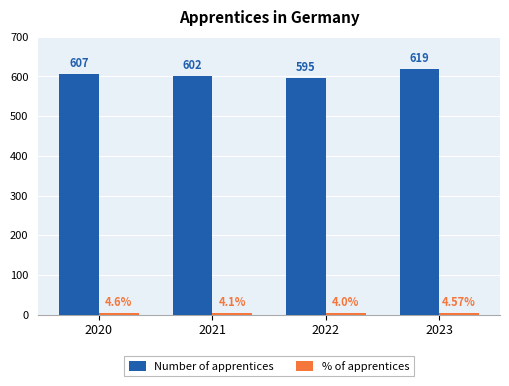

List the labels in order of Number of apprentices value, largest first.

2023, 2020, 2021, 2022